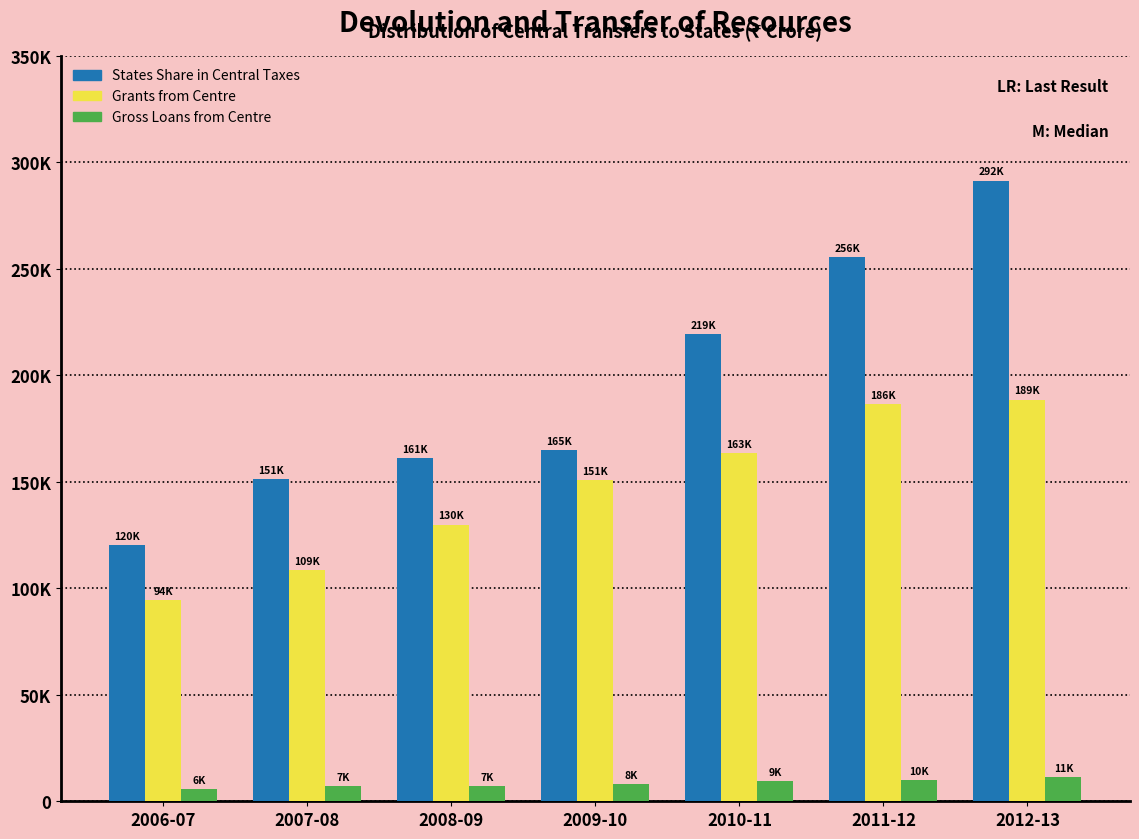

What are all the series names shown in the legend?

States Share in Central Taxes, Grants from Centre, Gross Loans from Centre